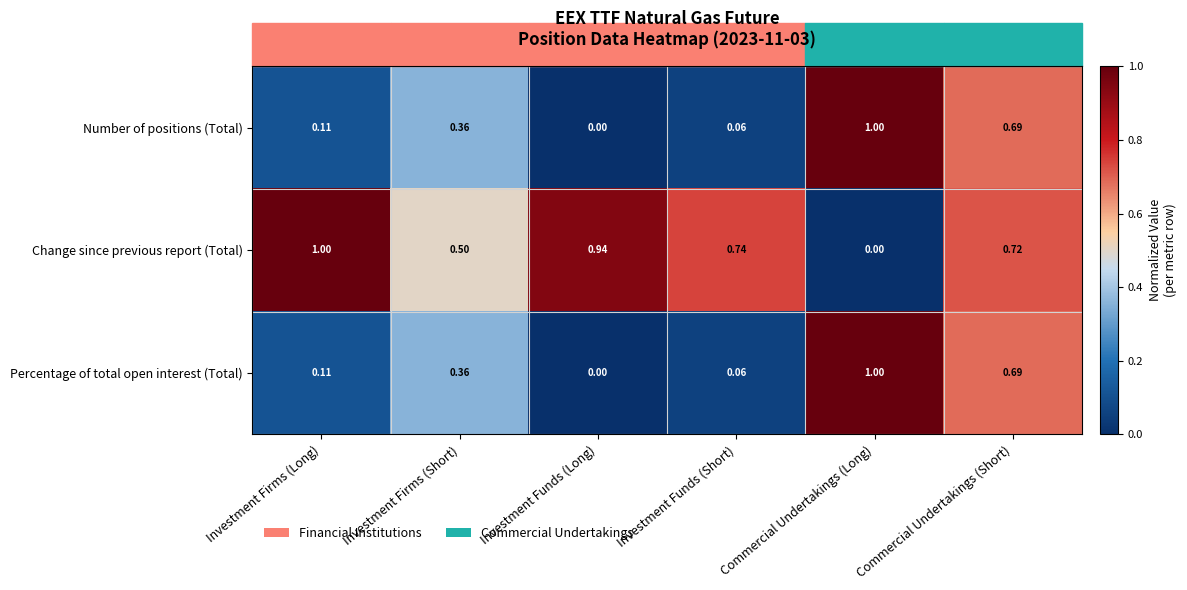

Which series changed the most between Investment Firms (Long) and Investment Funds (Short)?

Change since previous report (Total)